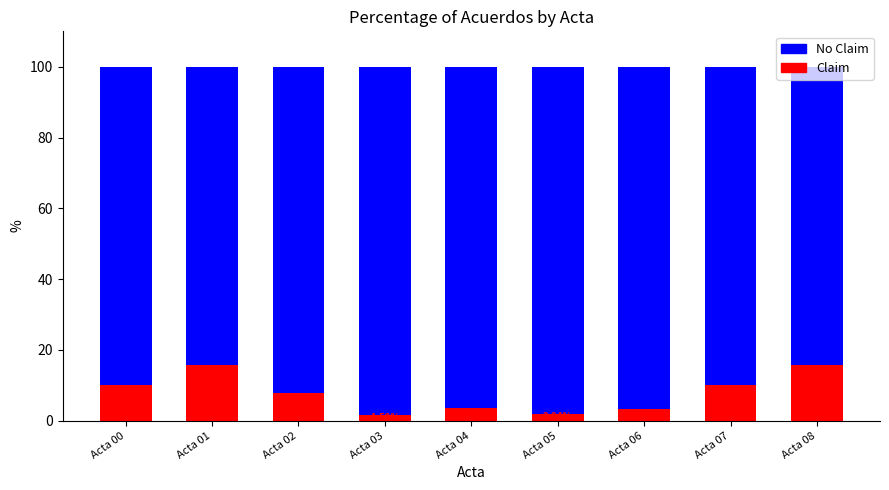

What is the difference between the maximum and minimum values in the Claim series?

14.3